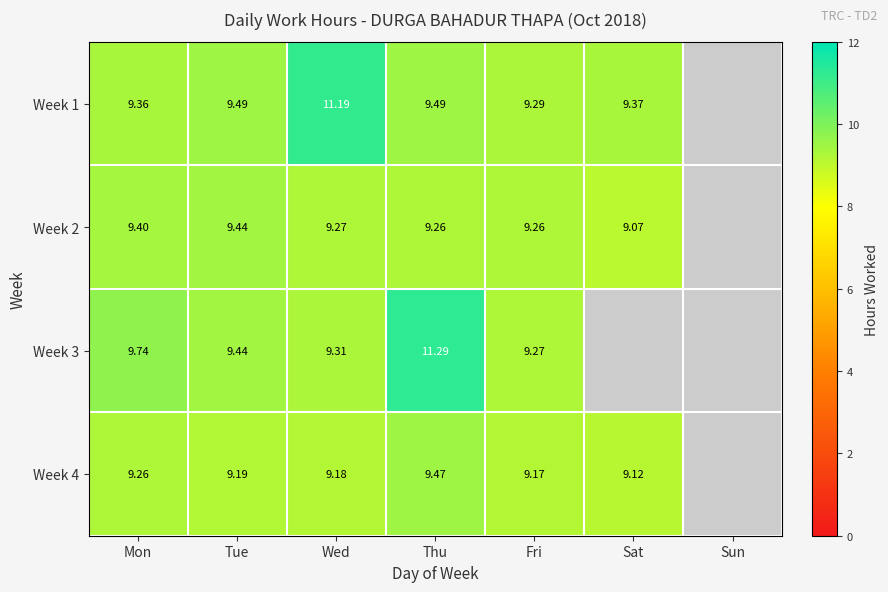

Where is Week 2 nearest to the value 9?

Sat